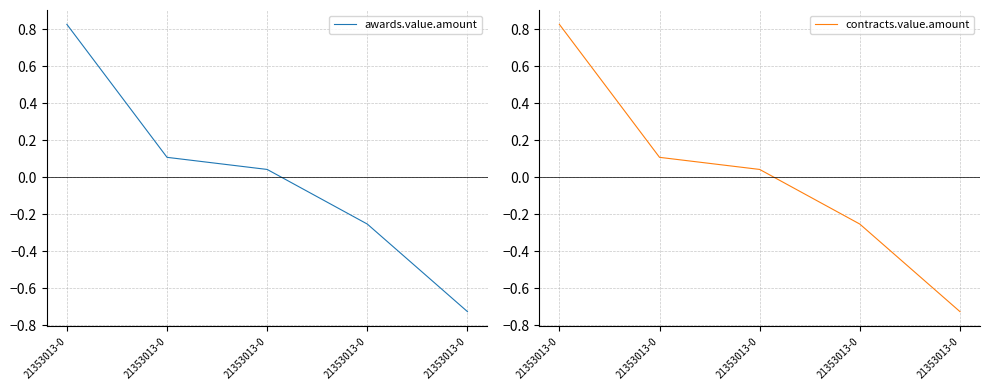

The awards.value.amount series shows 0.0 at 21353013-0. True or false?

False